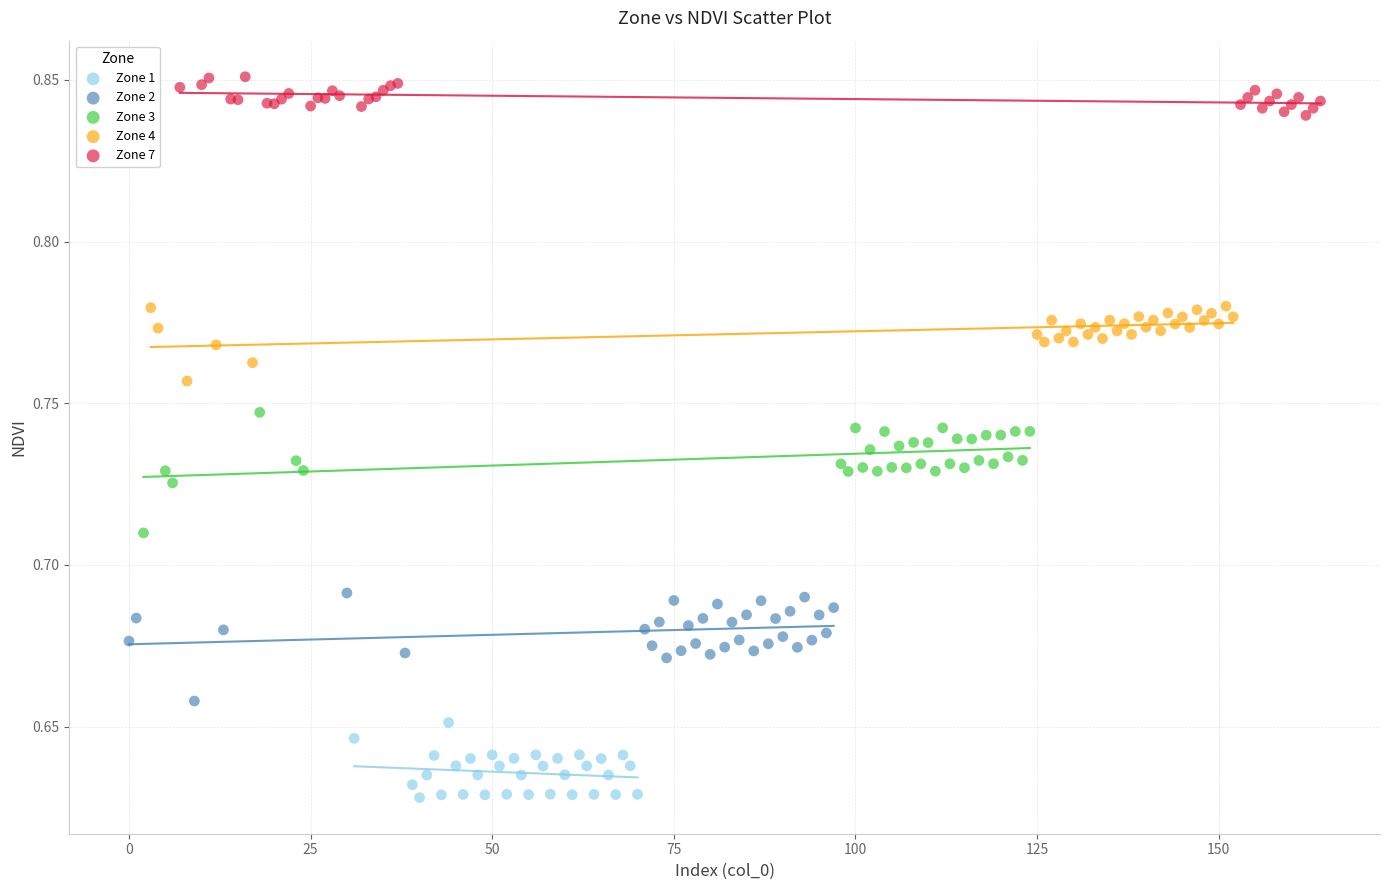

Which series contains the highest Y value?

Zone 7